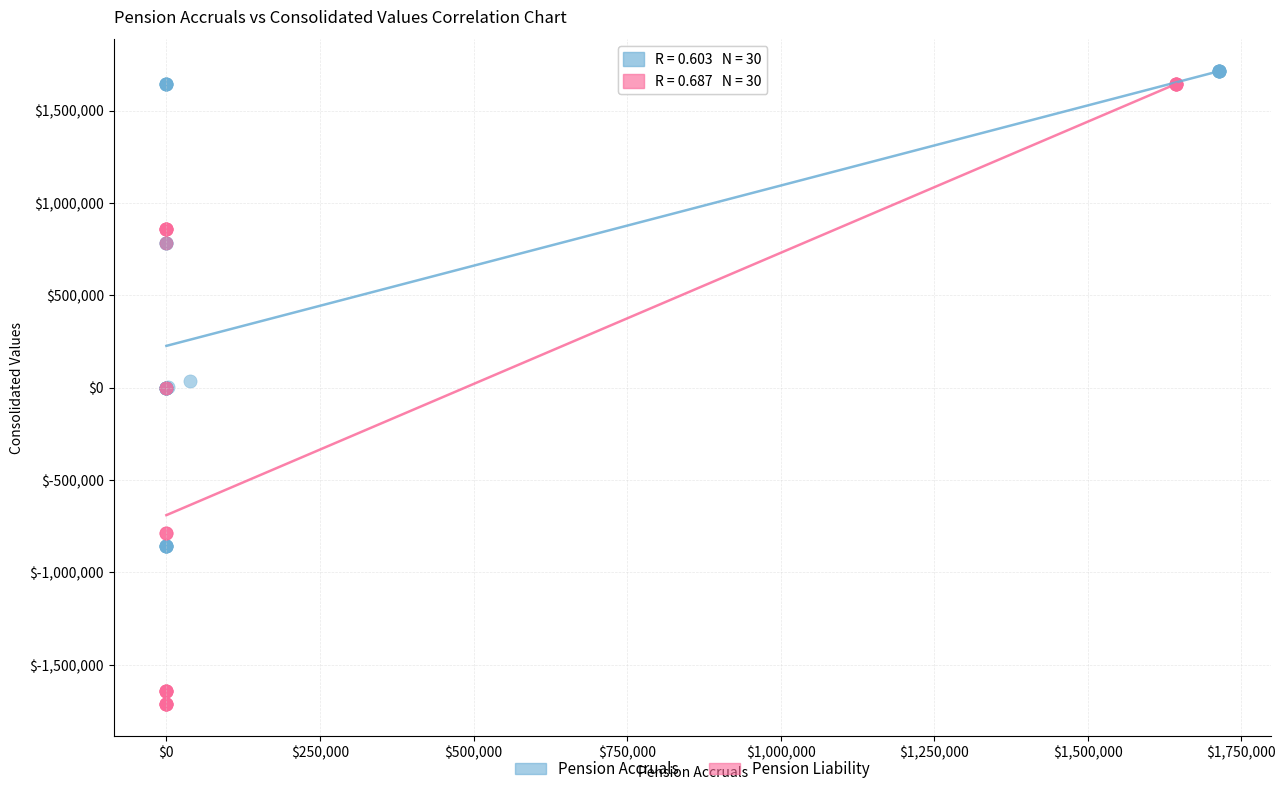

Which series reaches the maximum Y coordinate?

Pension Accruals